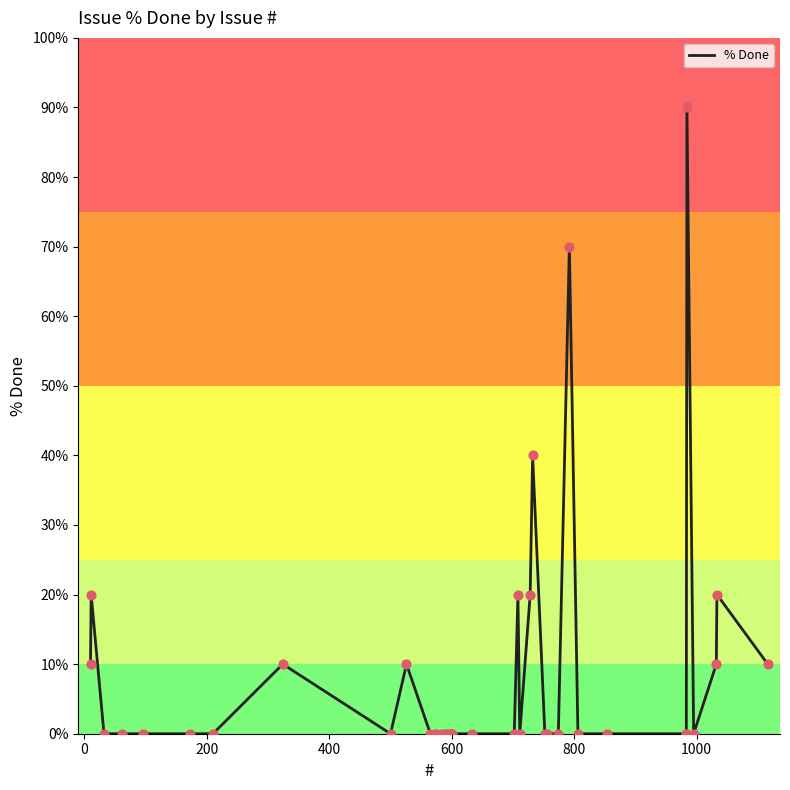

What is the maximum value shown in the chart?

90